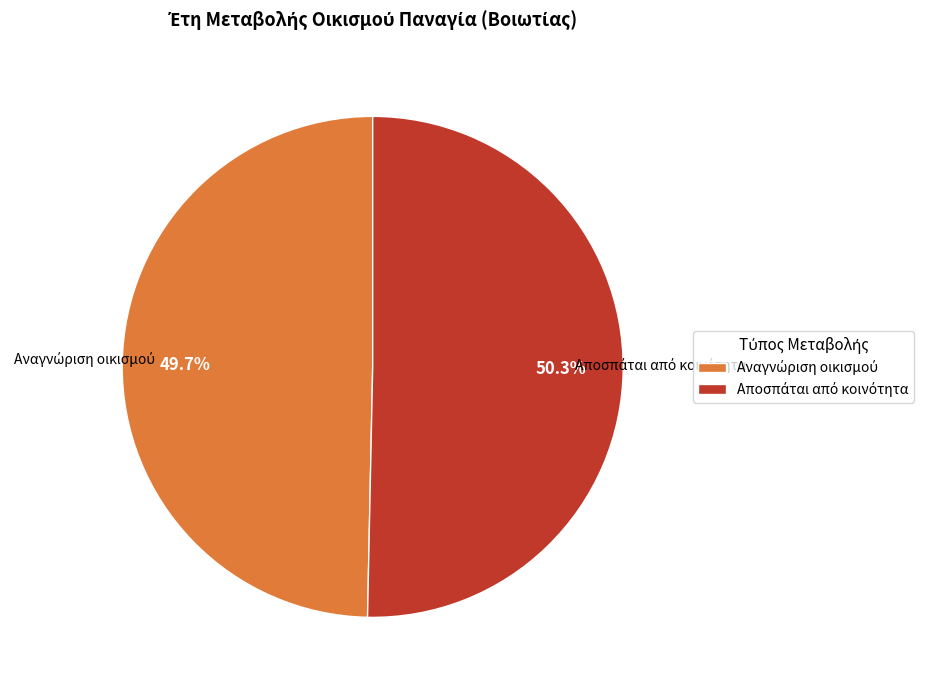

Does any single category account for the majority?

Yes